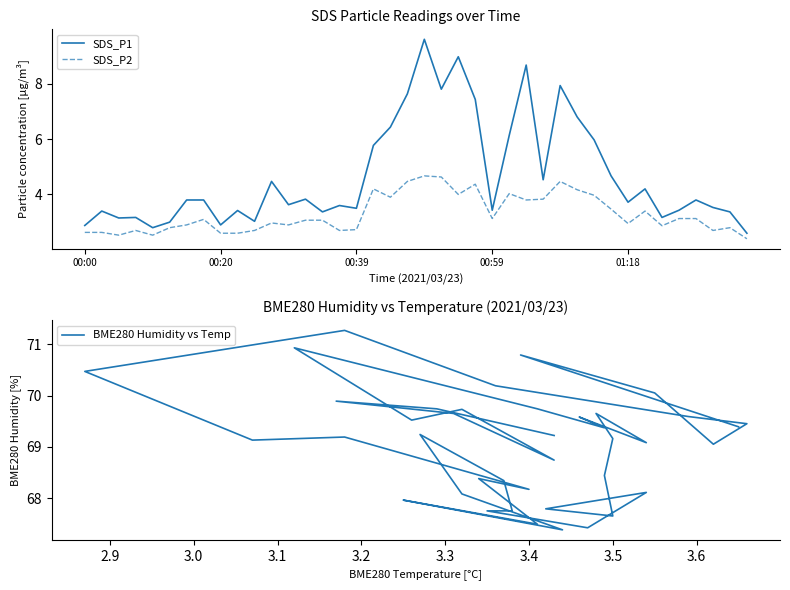

True or false: BME280 Humidity vs Temp and SDS_P2 cross at least once.

False